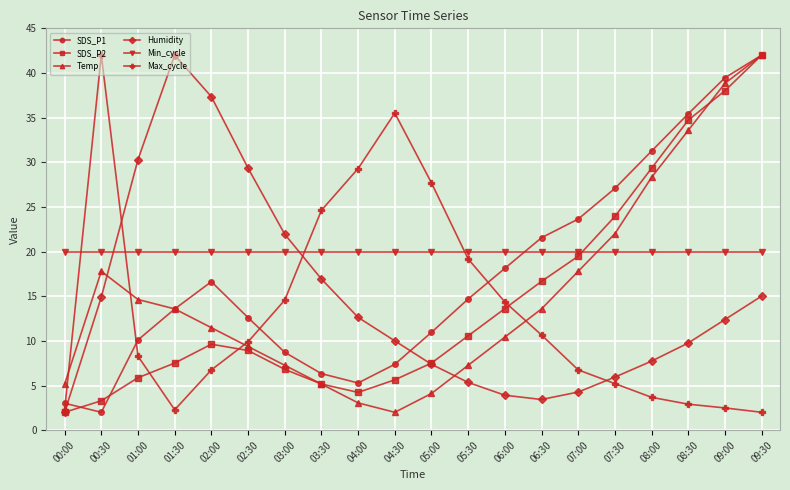

What is the approximate value of Temp at 07:30?

22.0